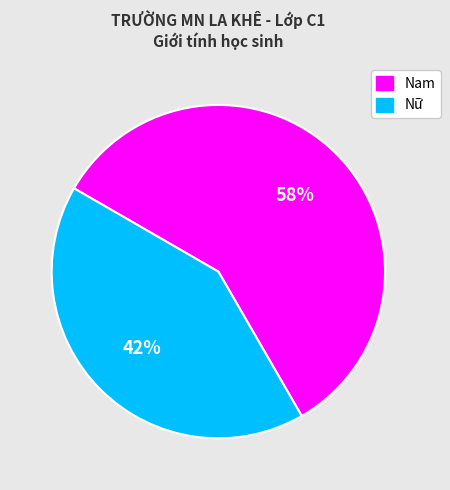

Between Nữ and Nam, which is larger?

Nam